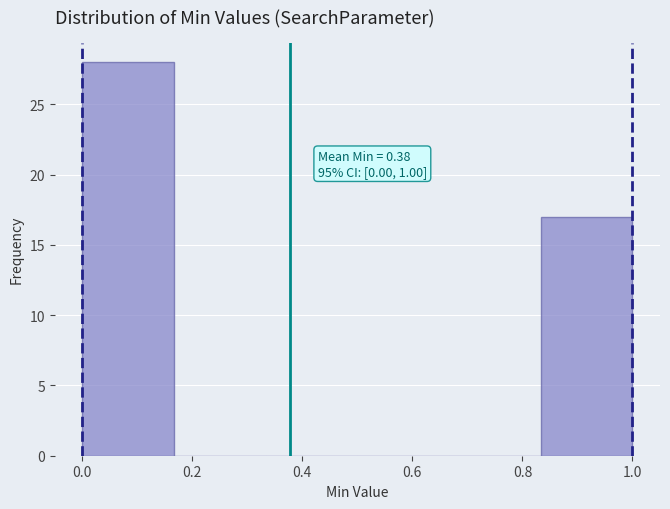

Over which range of the x-axis is the bar tallest?

0.00 to 0.16